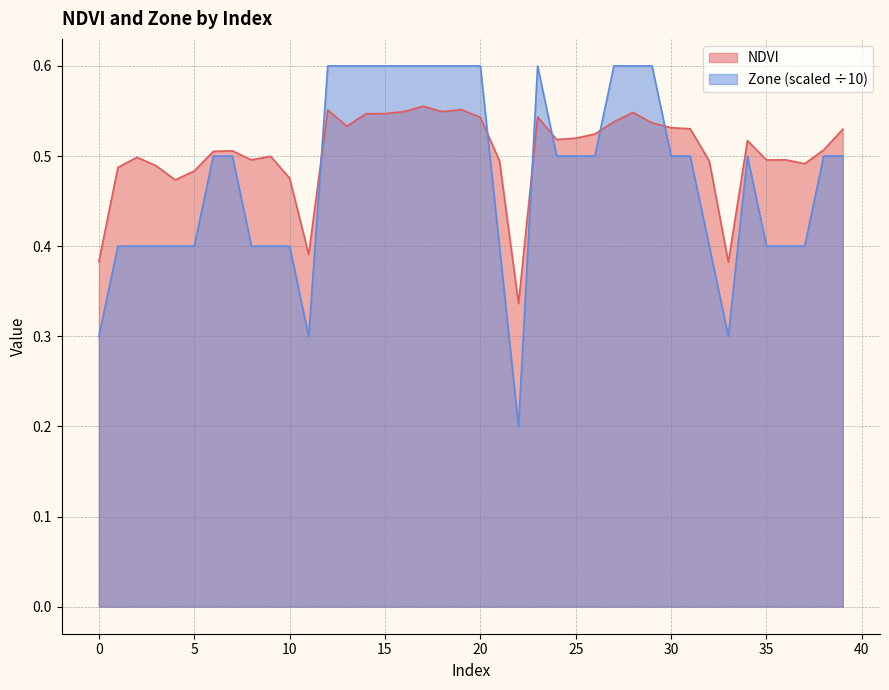

What is the approximate value of NDVI at 19?

0.6